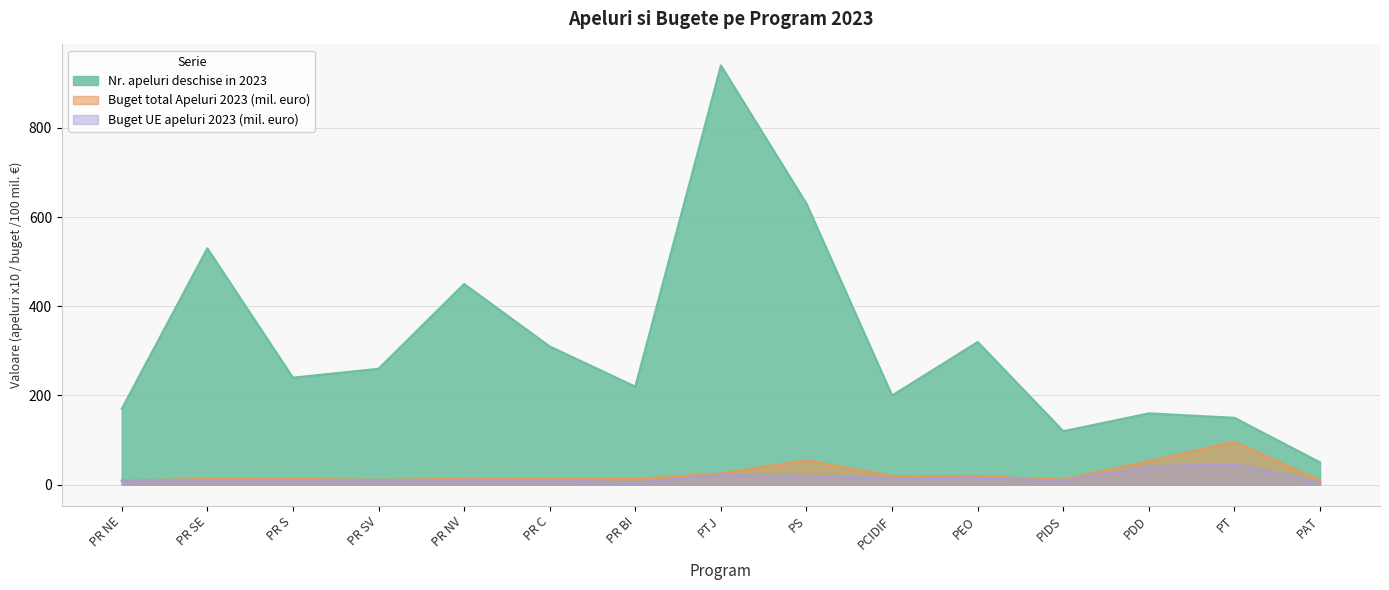

True or false: Buget UE apeluri 2023 (mil. euro) and Buget total Apeluri 2023 (mil. euro) cross at least once.

False